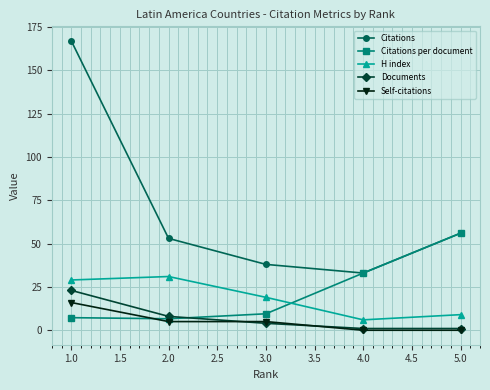

What are all the series names shown in the legend?

Citations, Citations per document, H index, Documents, Self-citations